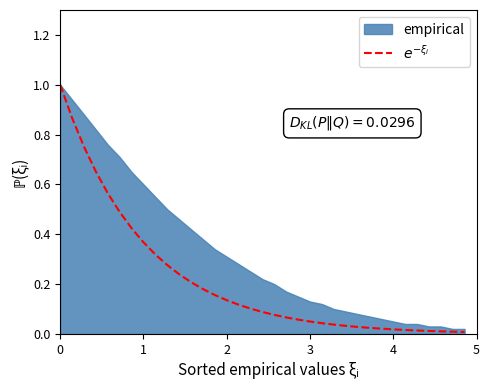

What is the sum of all values?

7.5